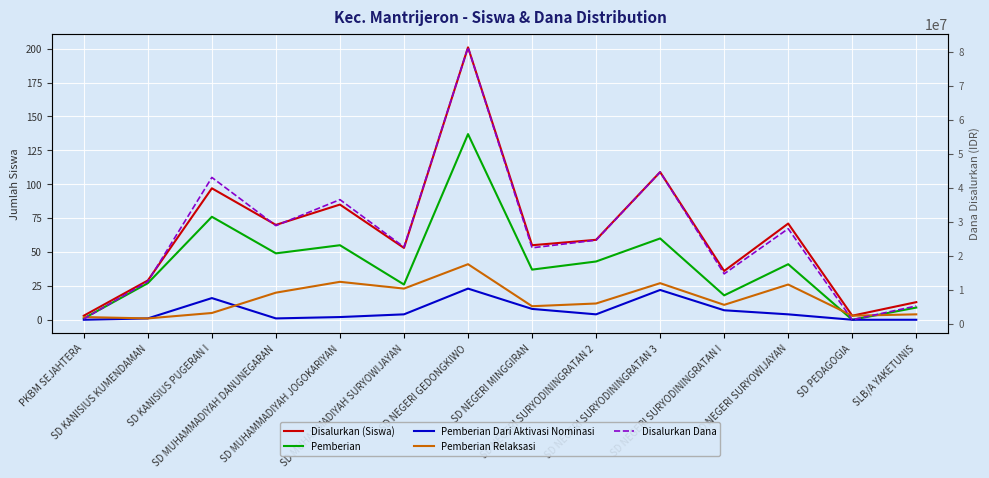

At which label is Disalurkan Dana closest to 41175000?

SD KANISIUS PUGERAN I